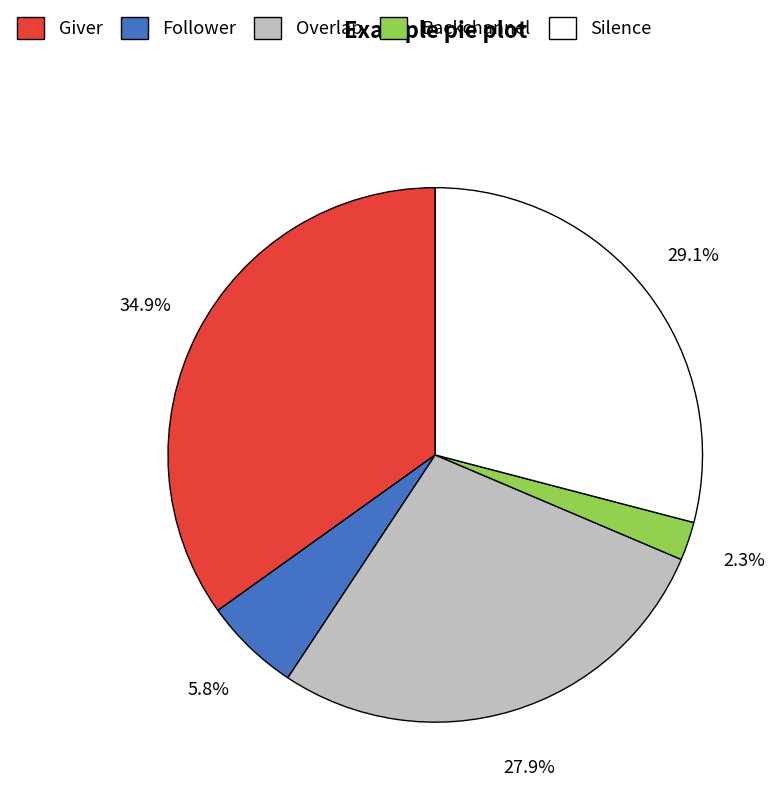

Is there any slice that represents more than half of the pie?

No